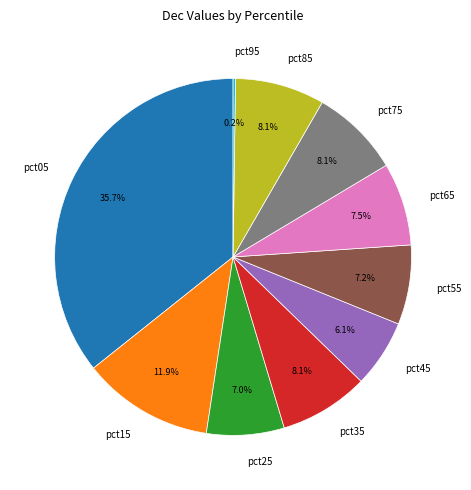

The pct45 slice represents 1% of the pie. True or false?

False